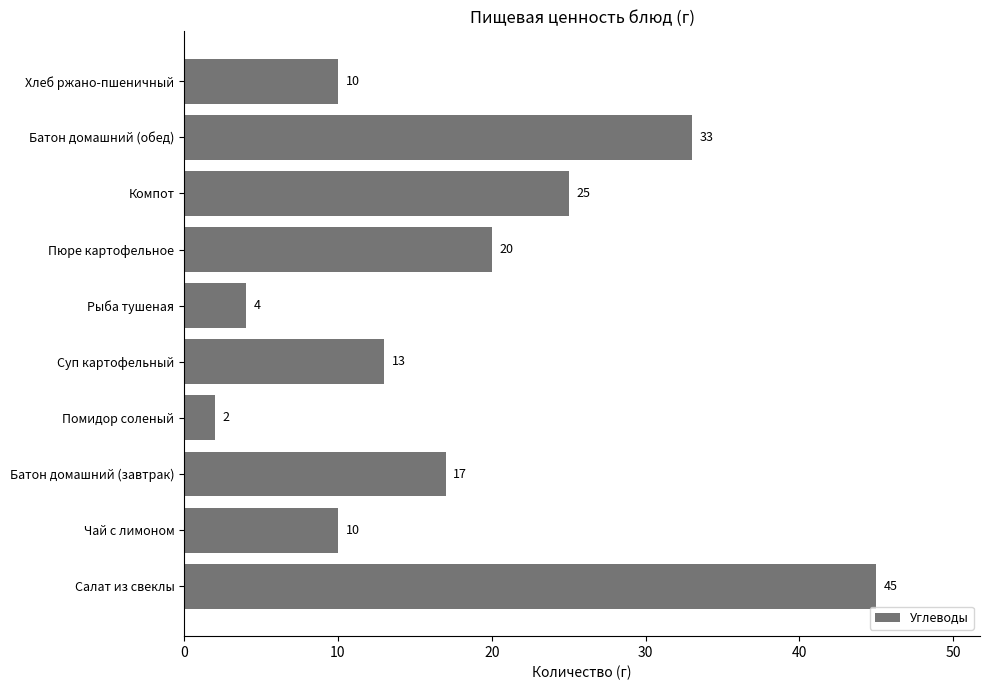

How many bars are there in total?

10